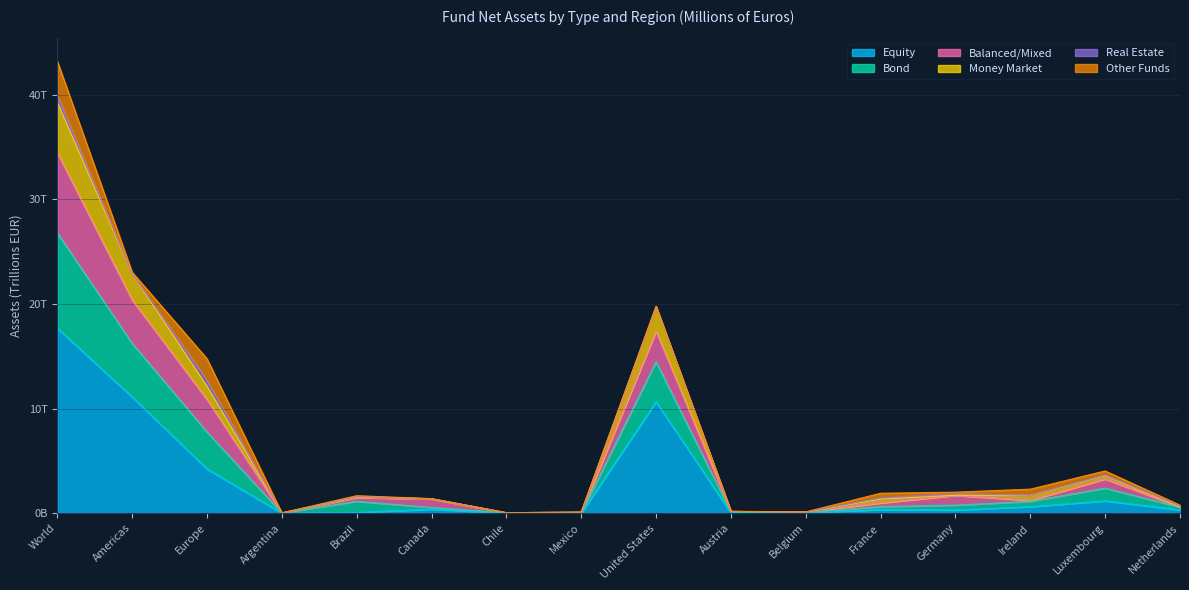

The value of Money Market at France is 0.7. True or false?

False